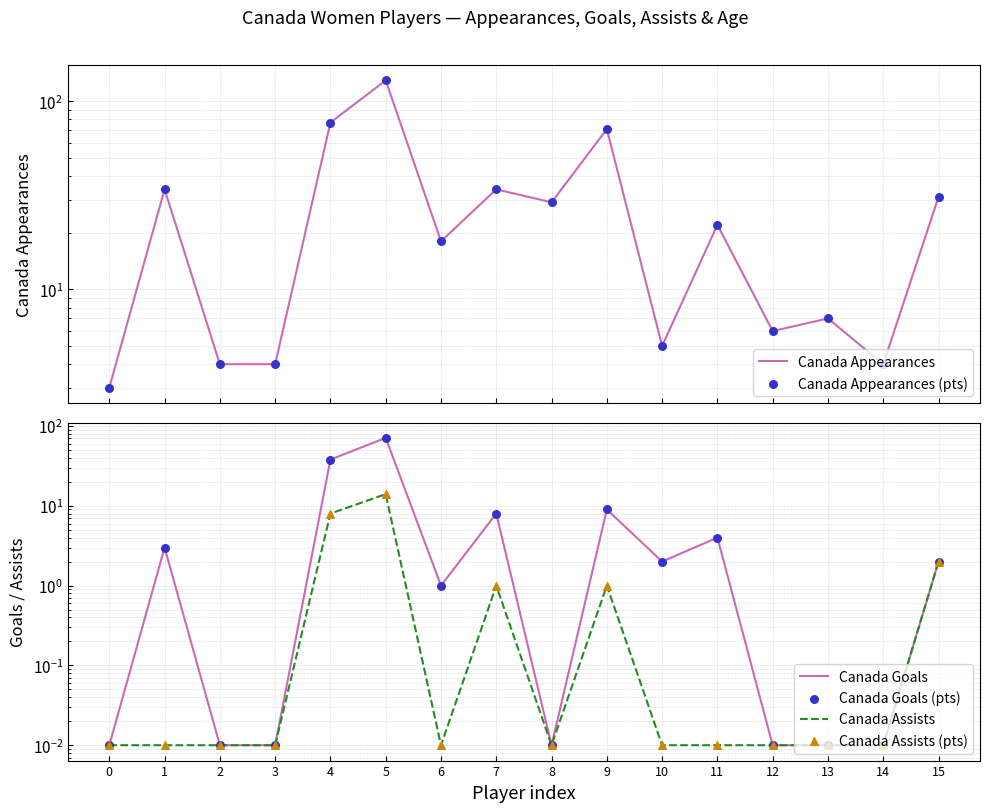

Which series reaches the maximum Y coordinate?

Canada Appearances